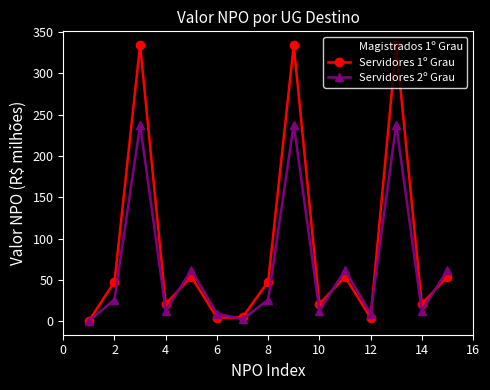

How many data points in Servidores 1º Grau are less than 47?

7